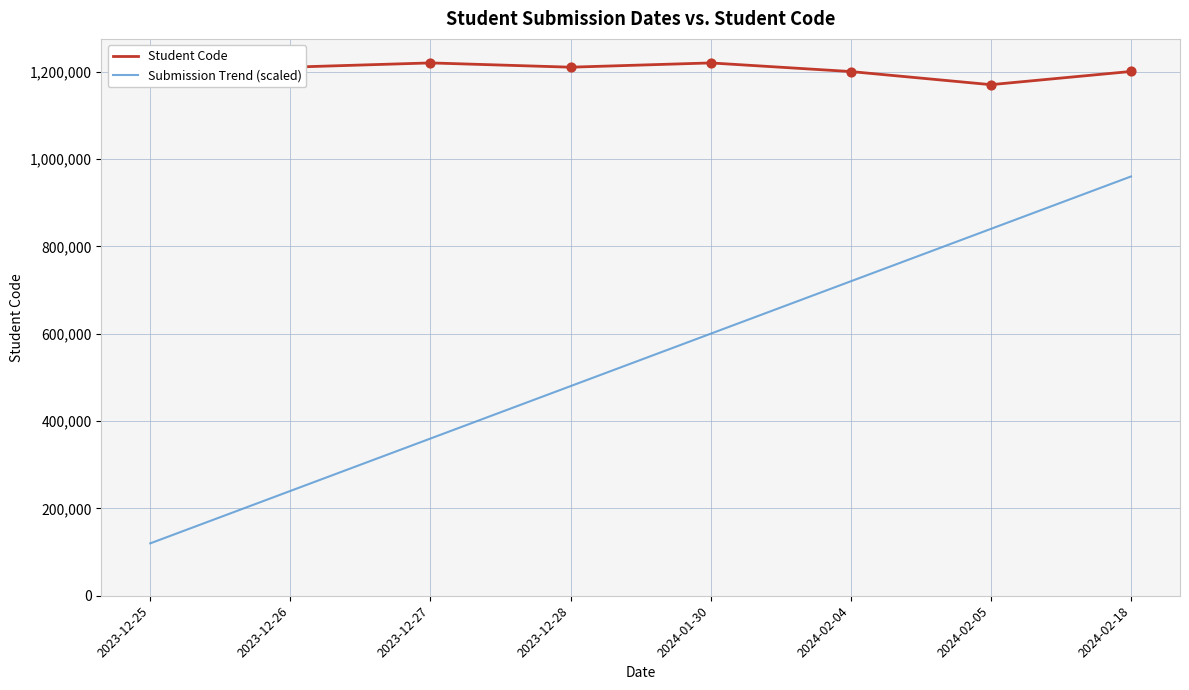

What is the spread (max minus min) of values at 2023-12-25?

1080101